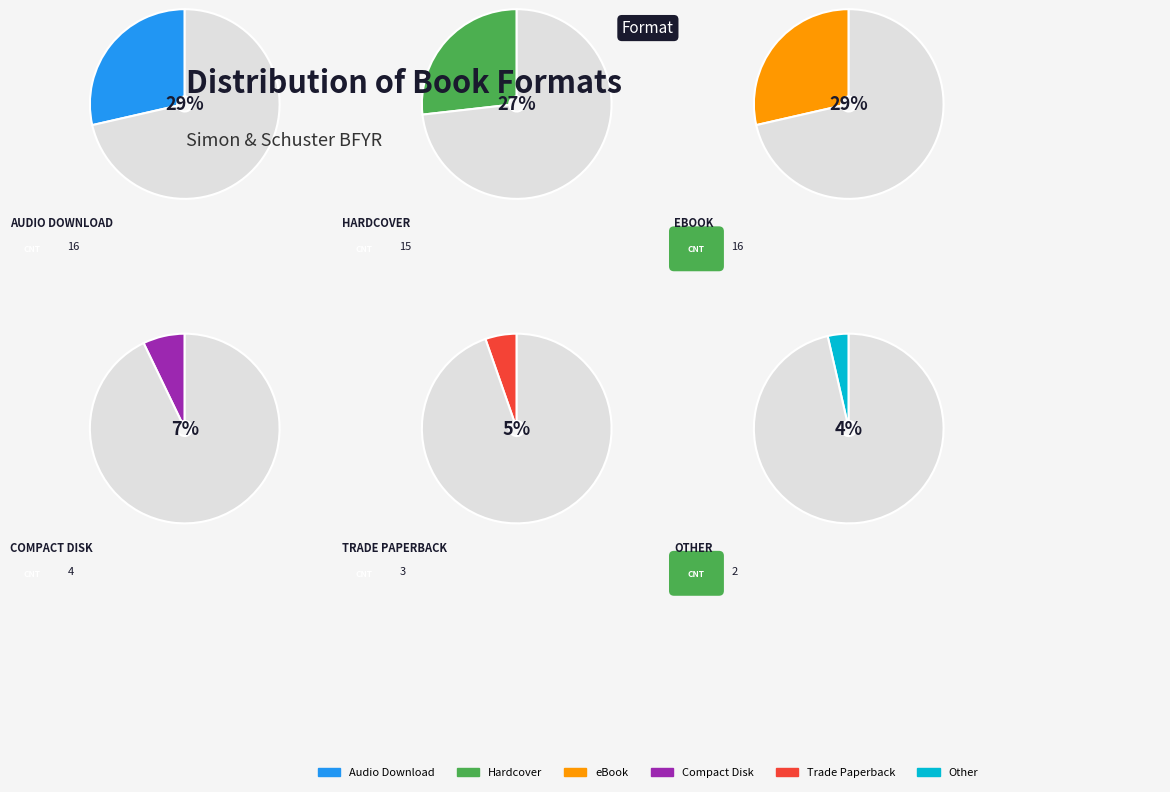

Is there any slice that represents more than half of the pie?

No